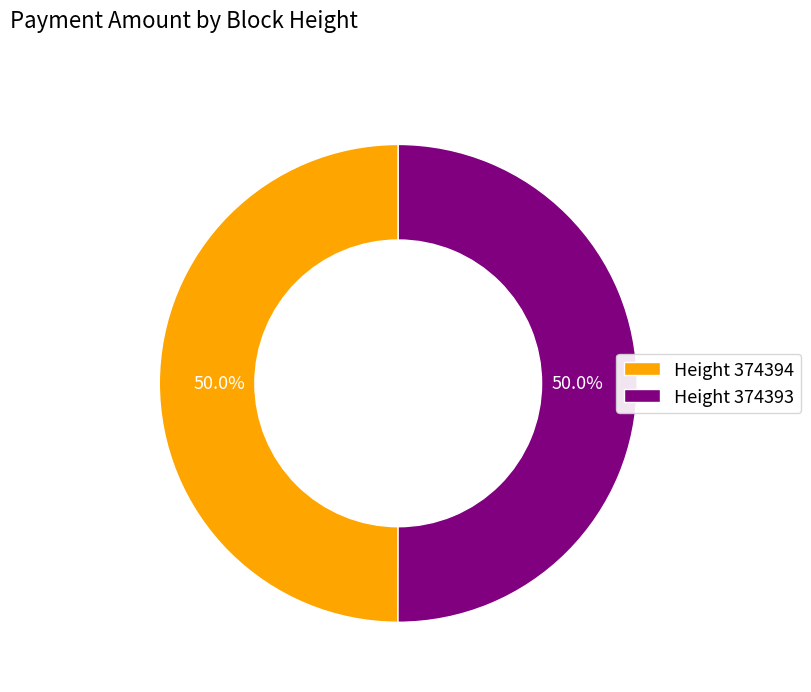

To the nearest percent, what is the average slice percentage?

50%